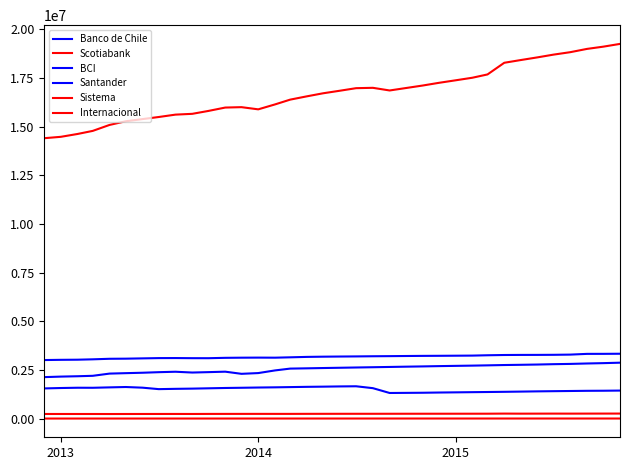

Does the chart have visible grid lines?

No